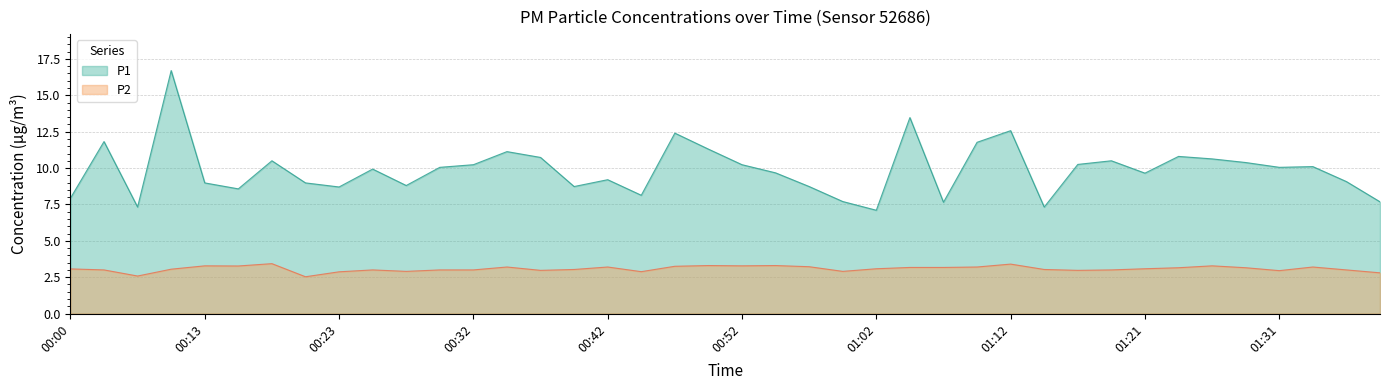

At how many categories does at least one series exceed 8?

33